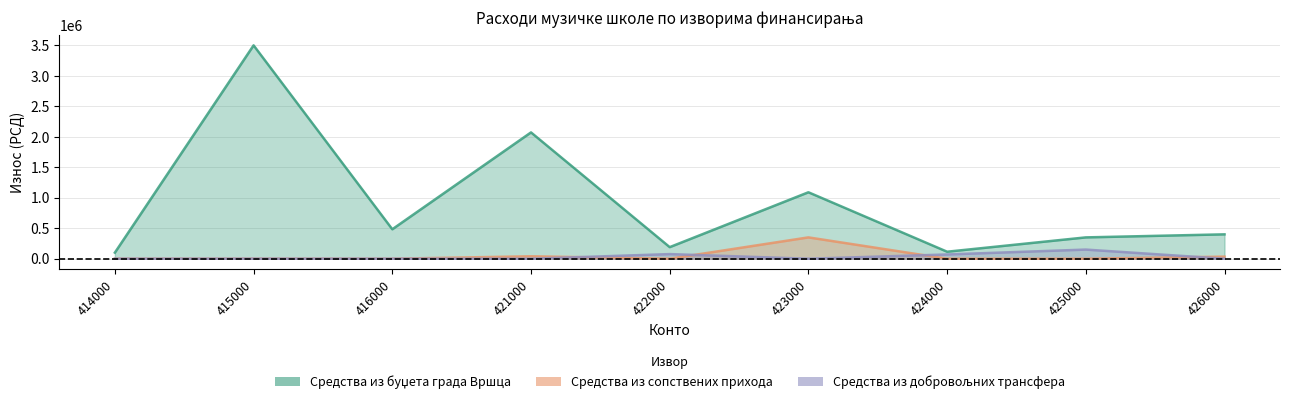

Which has a higher value, 425000 or 424000?

425000